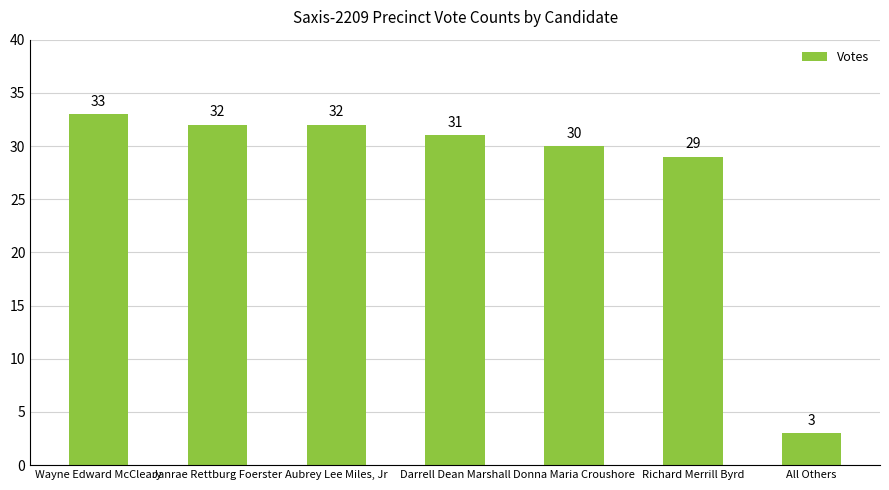

Is it true that the value at Richard Merrill Byrd is 29?

True